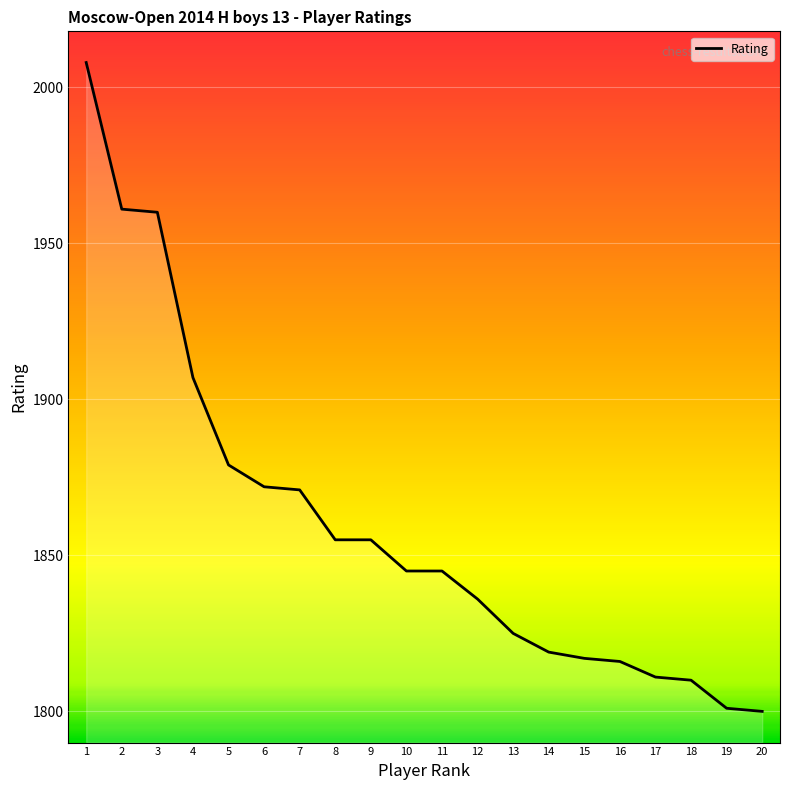

What is the minimum value shown in the chart?

1800